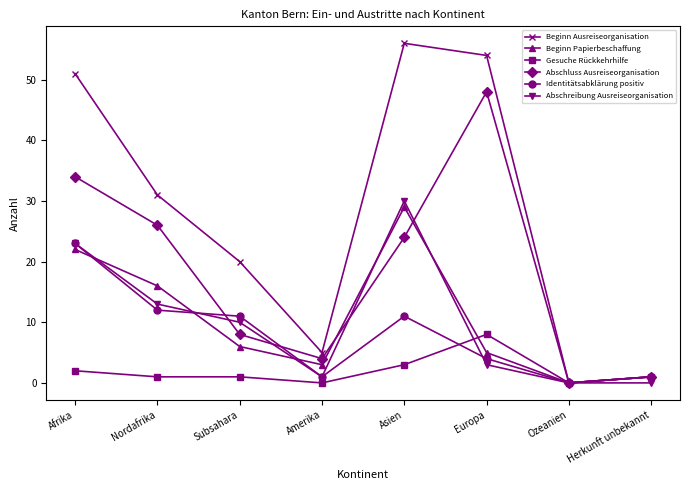

Is it true that Abschluss Ausreiseorganisation equals 12 at Subsahara?

False